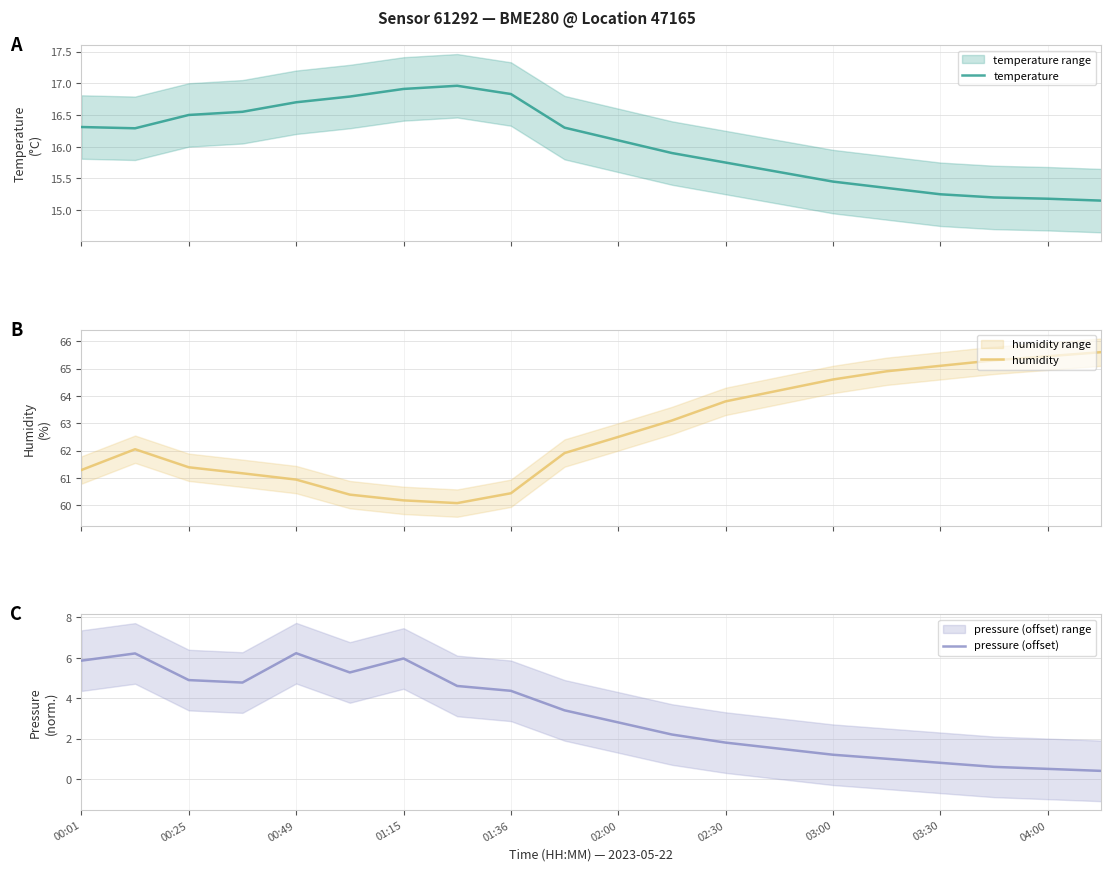

What is the lowest value of the humidity series?

60.1